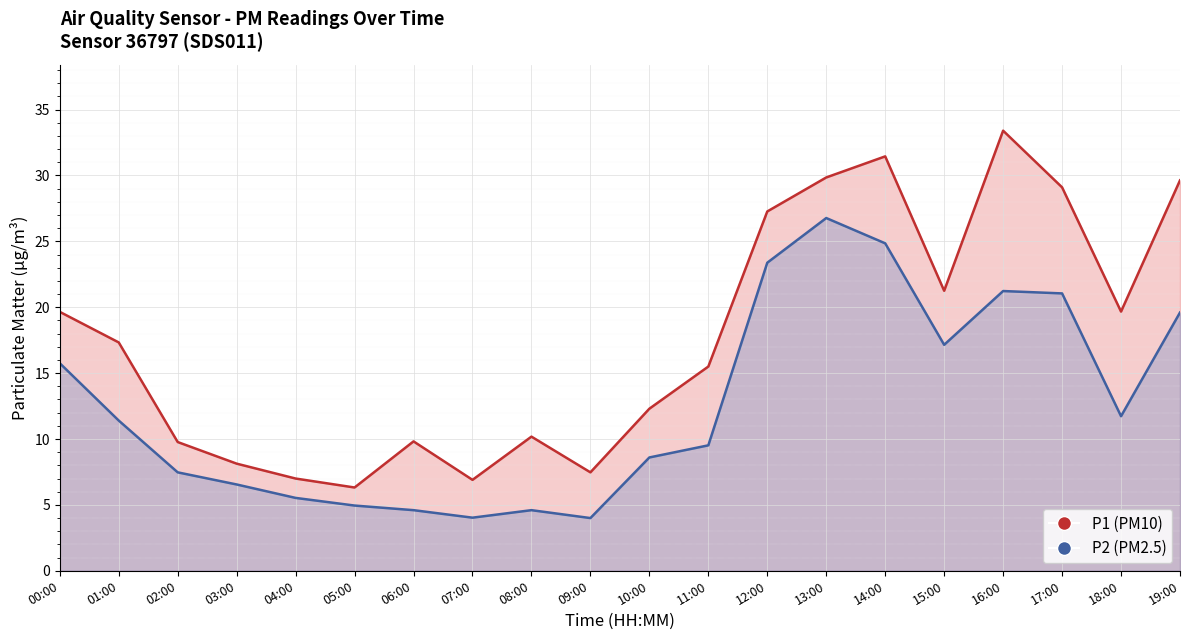

True or false: P2 (PM2.5) has more than 0 points higher than both neighbors.

True